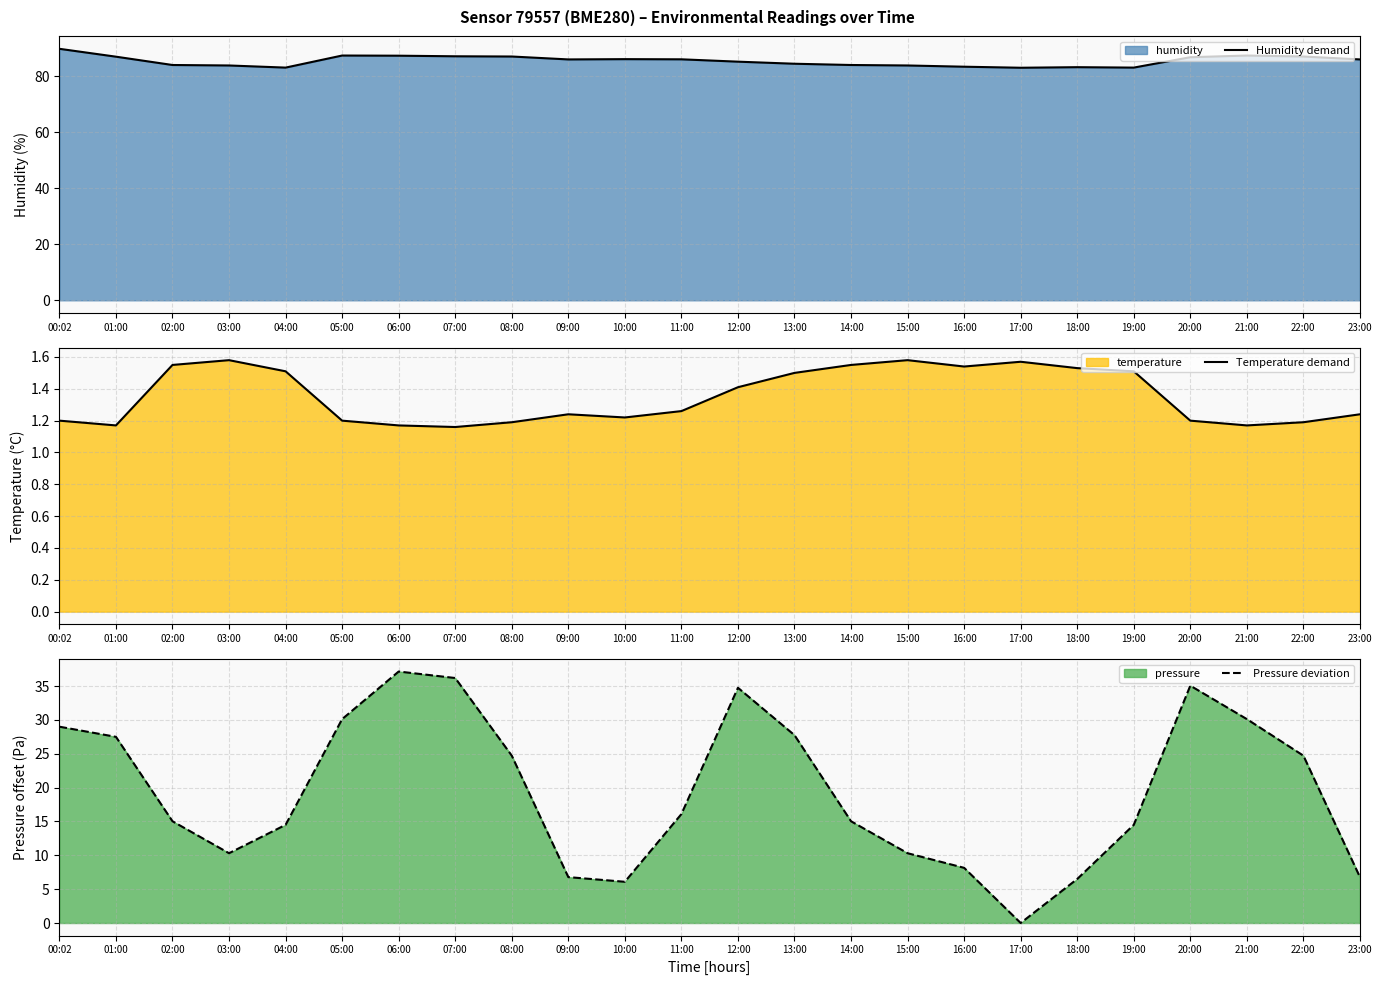

At which label does Humidity demand first exceed 85?

00:02